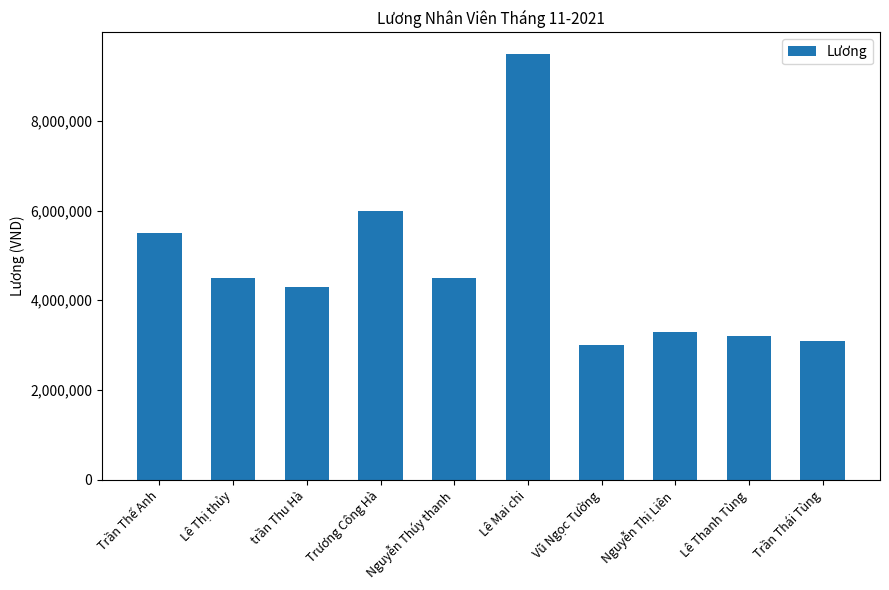

What is the label of the 2nd bar from the right?

Lê Thanh Tùng